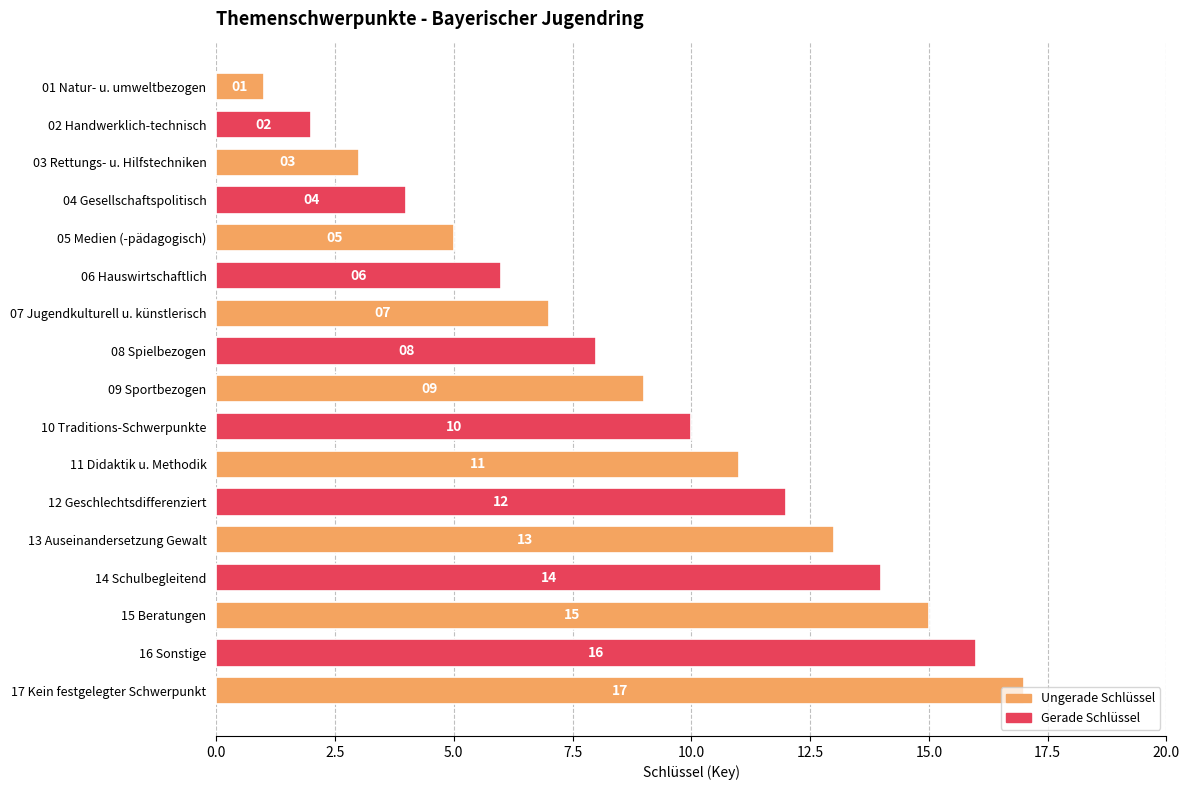

What is the change in value from 02 Handwerklich-technisch to 15 Beratungen?

+13